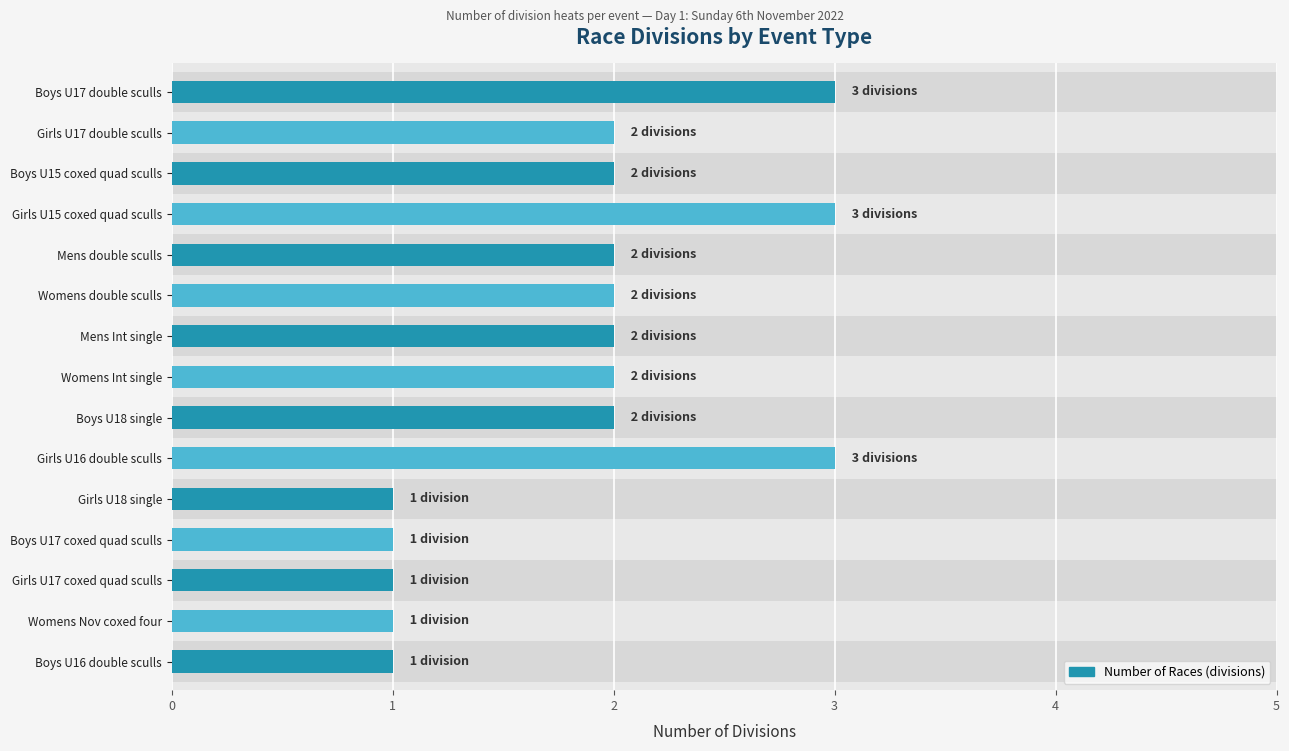

Between Girls U15 coxed quad sculls and Boys U17 double sculls, which is larger?

Girls U15 coxed quad sculls